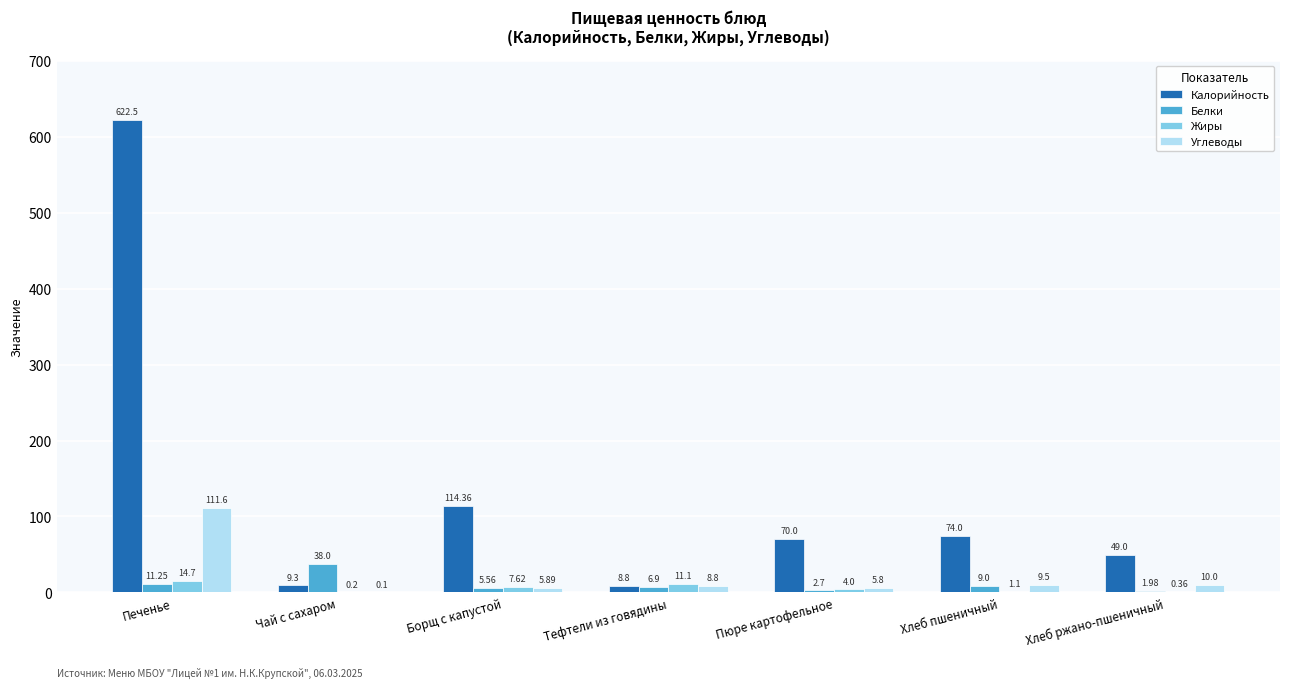

Which label corresponds to the largest value in the chart?

Печенье